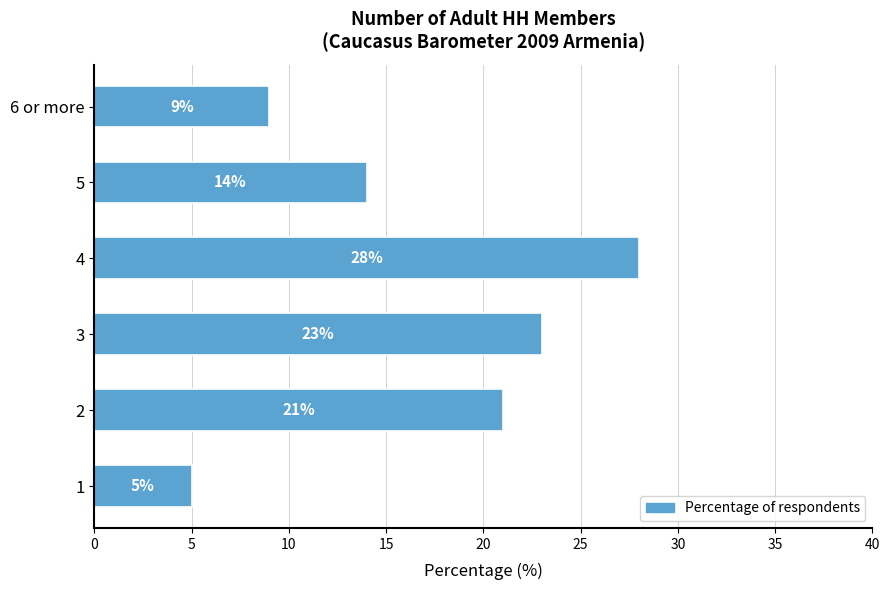

What is the maximum value shown in the chart?

28